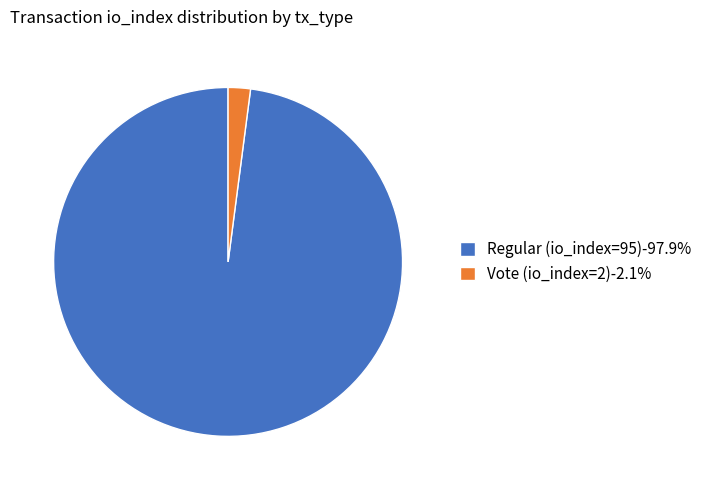

Does any single category account for the majority?

Yes